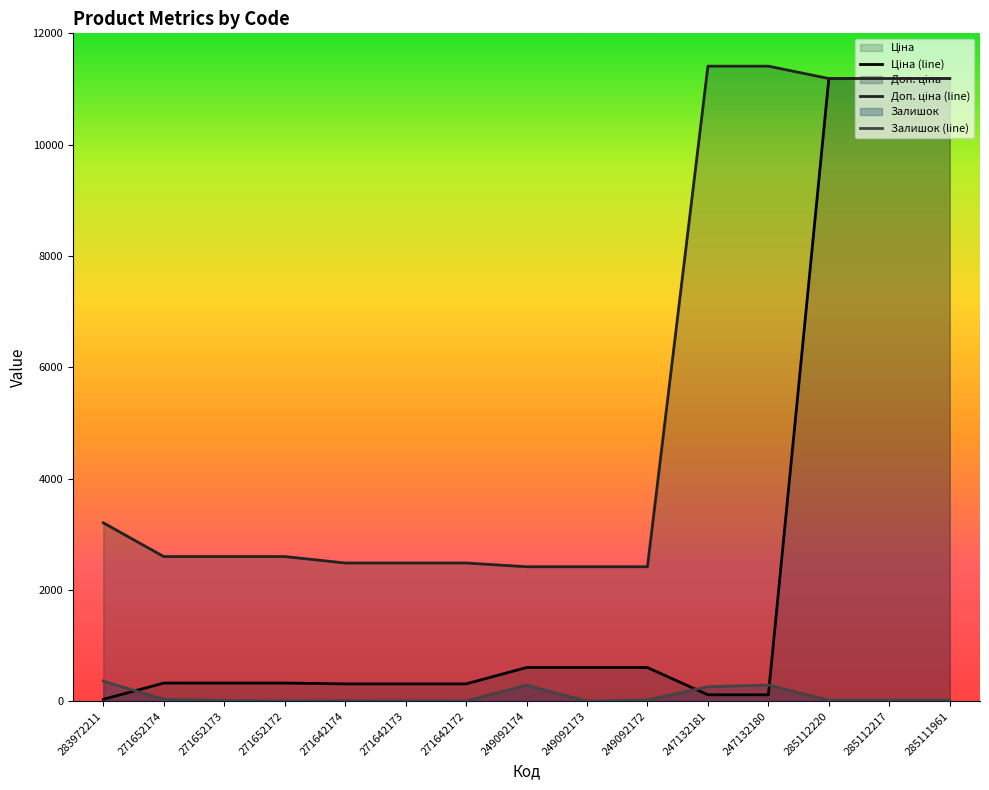

How many data points in Доп. ціна (line) are above 2598?

9